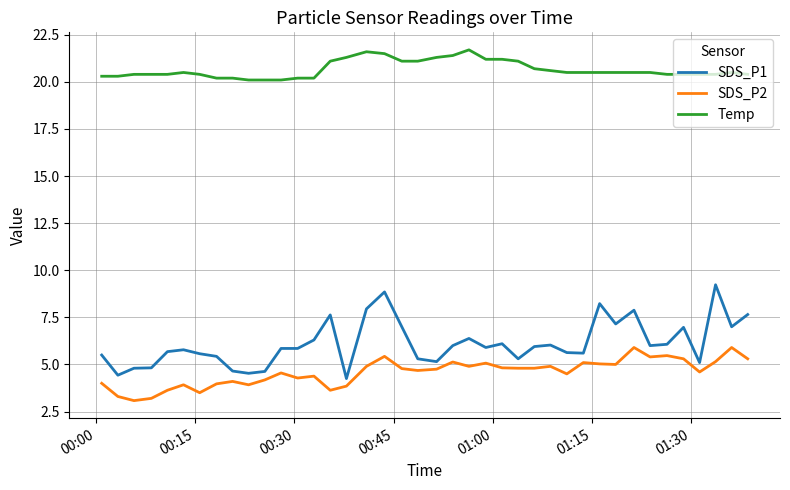

True or false: Temp and SDS_P1 intersect in this chart.

False